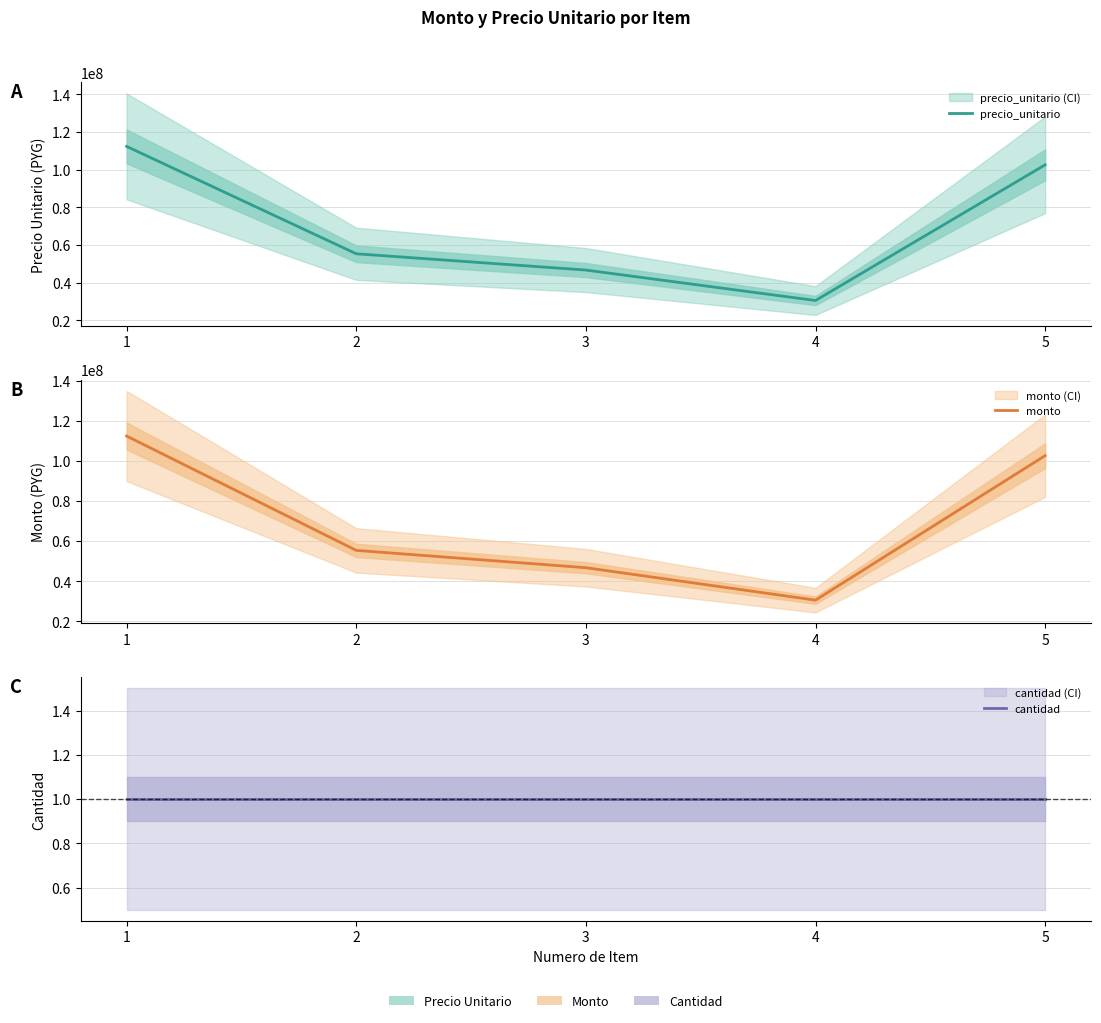

Reading right to left, transcribe all the data shown in this chart.

precio_unitario: 5=102575000	4=30590516	3=46750000	2=55385000	1=112343000
monto: 5=102575000	4=30590516	3=46750000	2=55385000	1=112343000
cantidad: 5=1	4=1	3=1	2=1	1=1